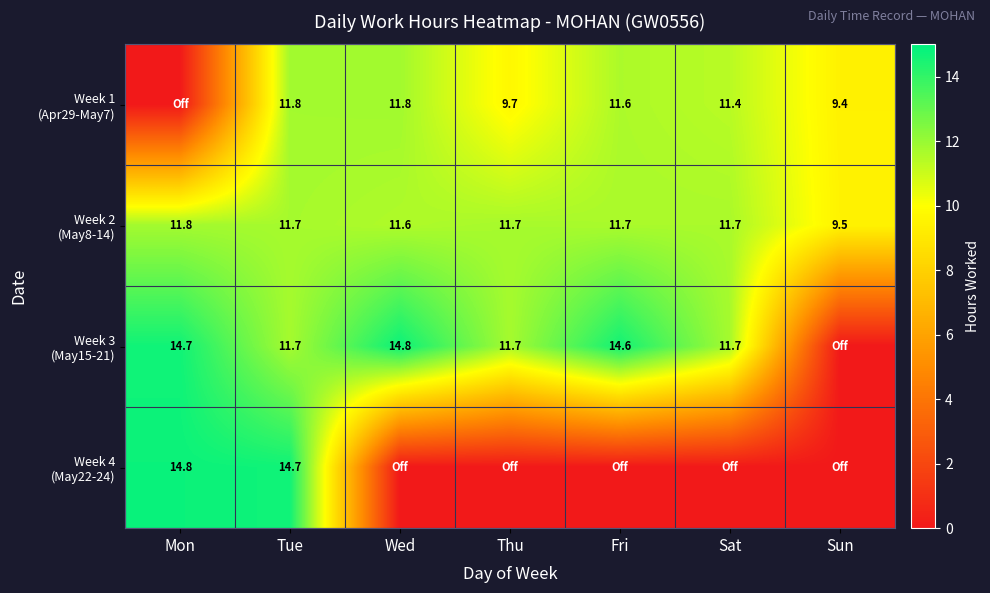

The Week 4 (May22-24) series shows 0.0 at Sun. True or false?

True